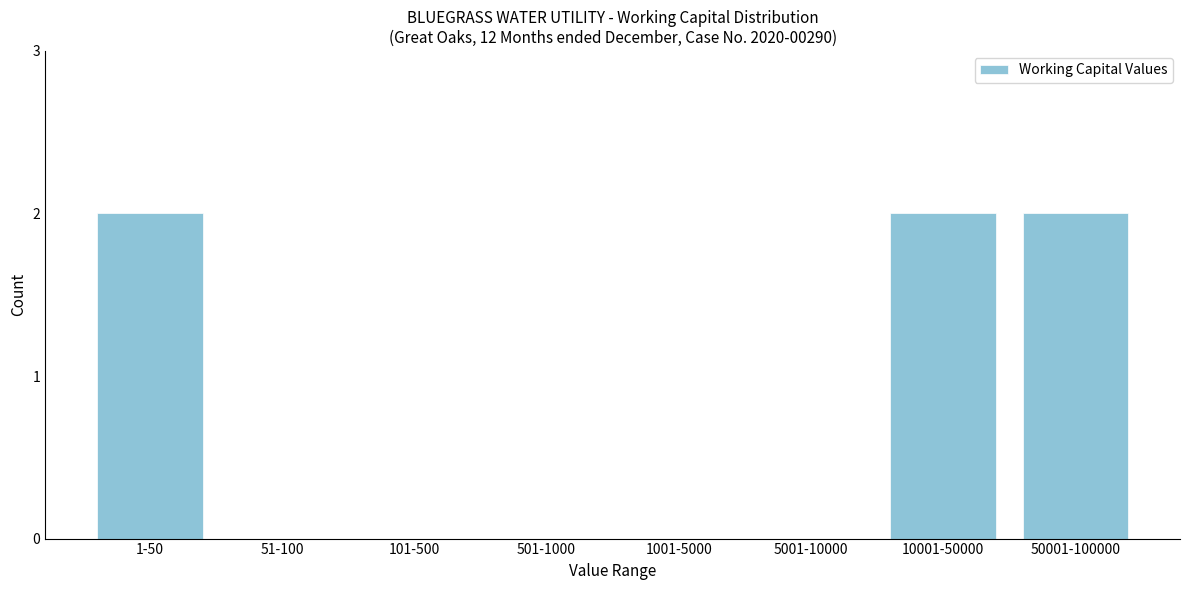

Reading left to right, extract all data points from this chart.

1-50=2	51-100=0	101-500=0	501-1000=0	1001-5000=0	5001-10000=0	10001-50000=2	50001-100000=2